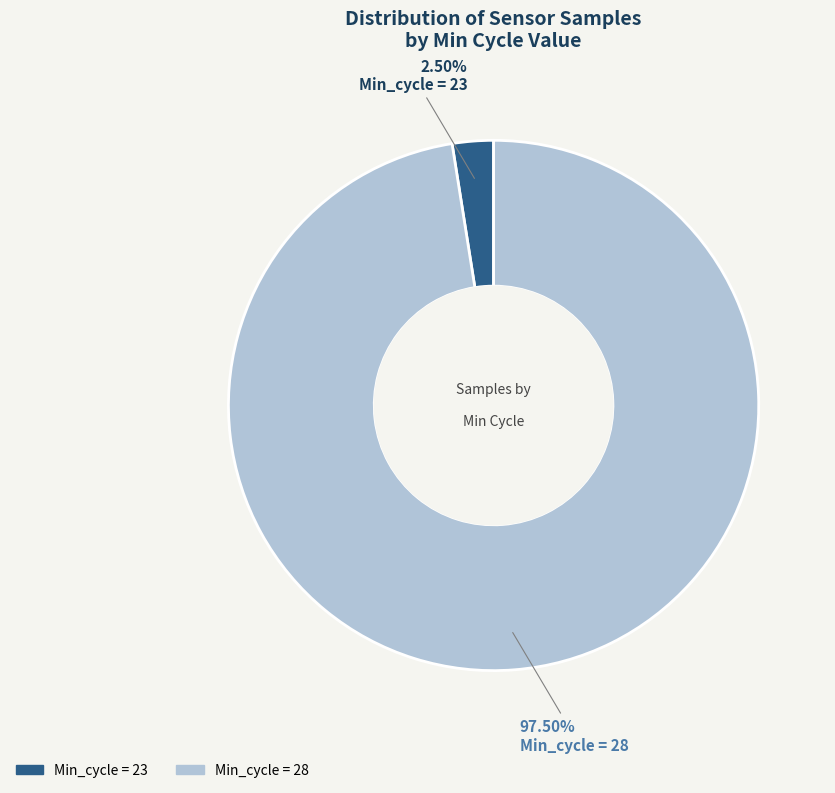

Is there any slice that represents more than half of the pie?

Yes